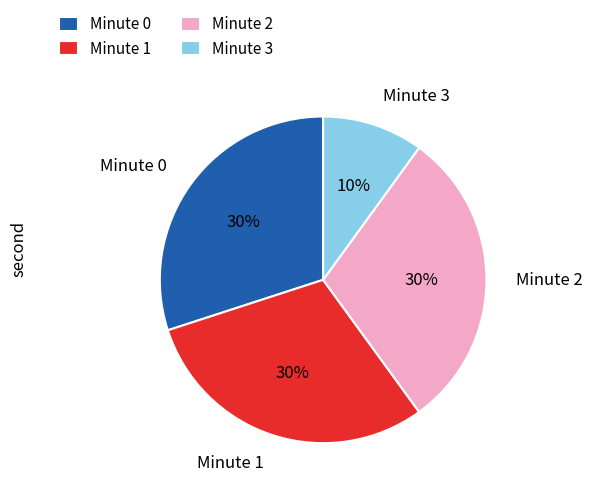

How many segments does this pie chart have?

4